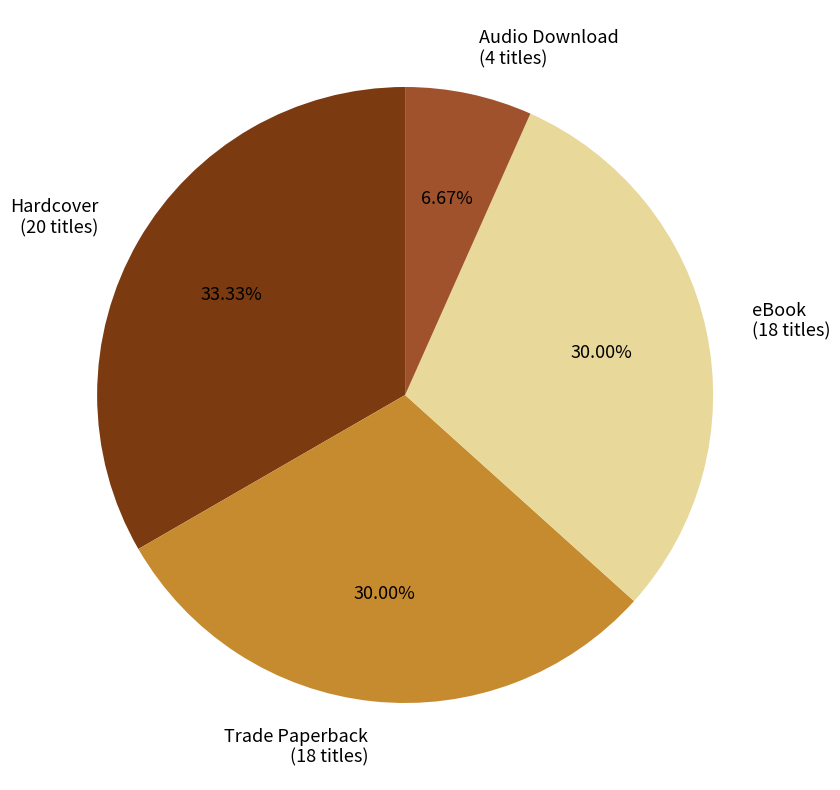

To the nearest percent, what percentage of the pie is Trade Paperback?

30%